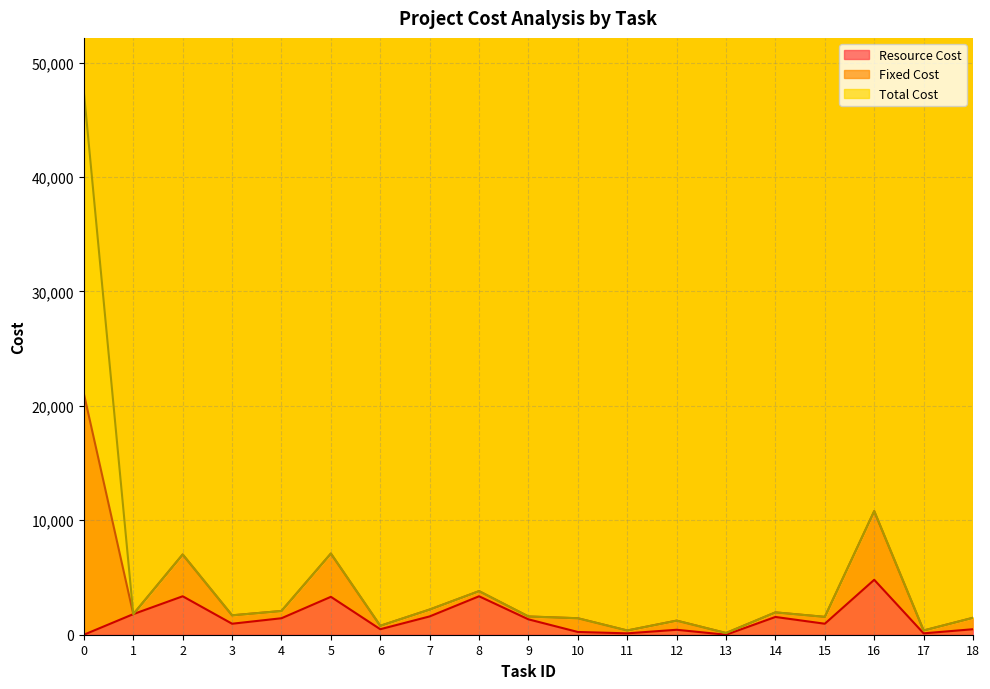

What is the greatest value displayed?

47413